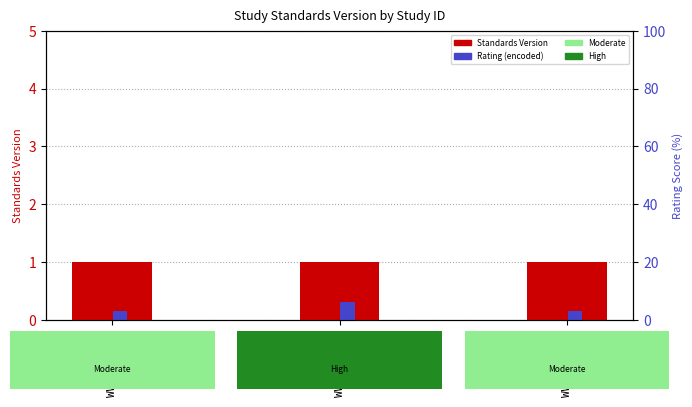

At how many categories does at least one series exceed 0?

3